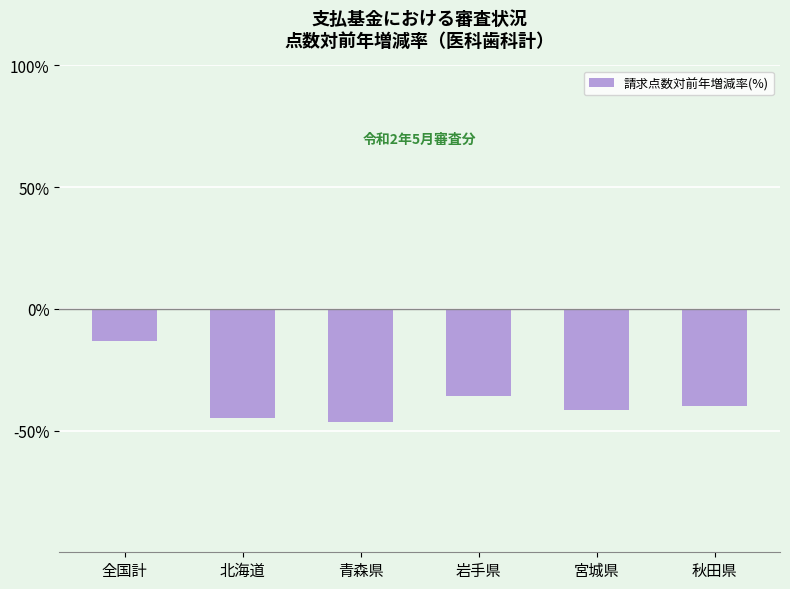

Reading left to right, transcribe all the data shown in this chart.

-13.2	-44.7	-46.4	-35.7	-41.4	-39.8